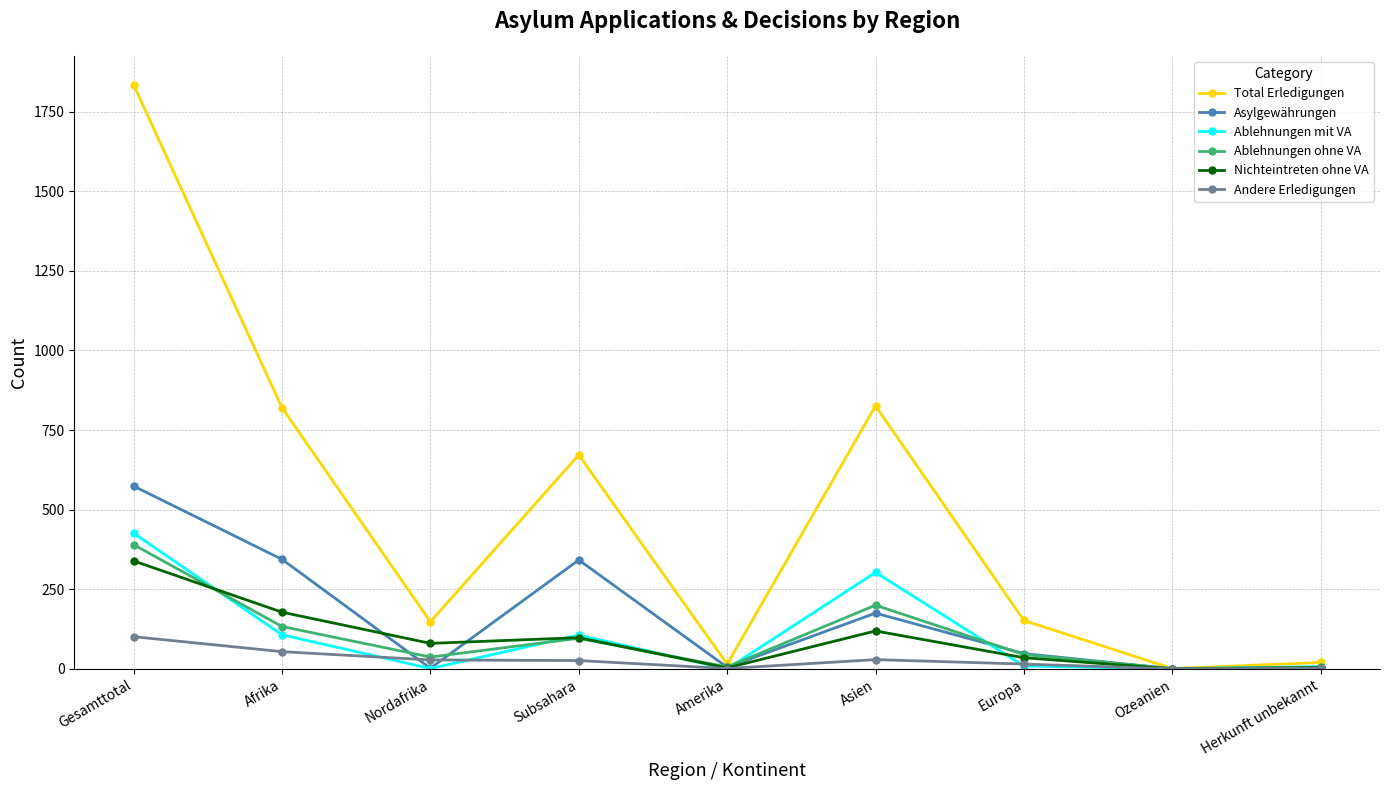

What is the difference between the Ablehnungen mit VA values at Nordafrika and Asien?

302